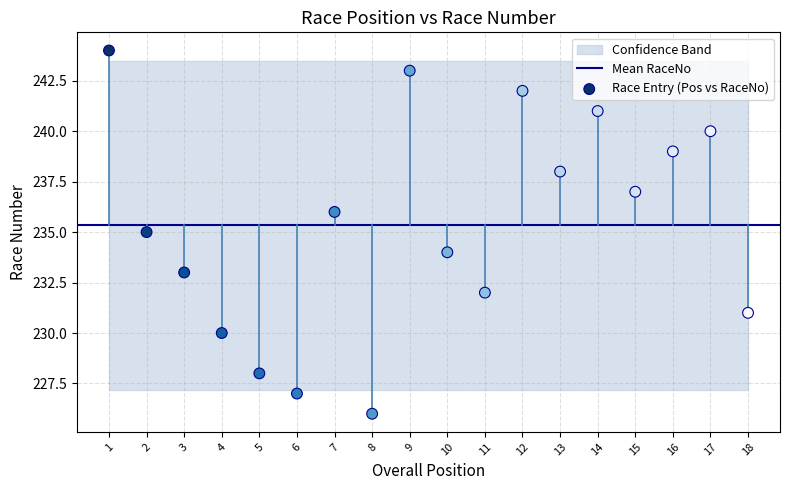

What is the range of Y values (max minus min)?

18